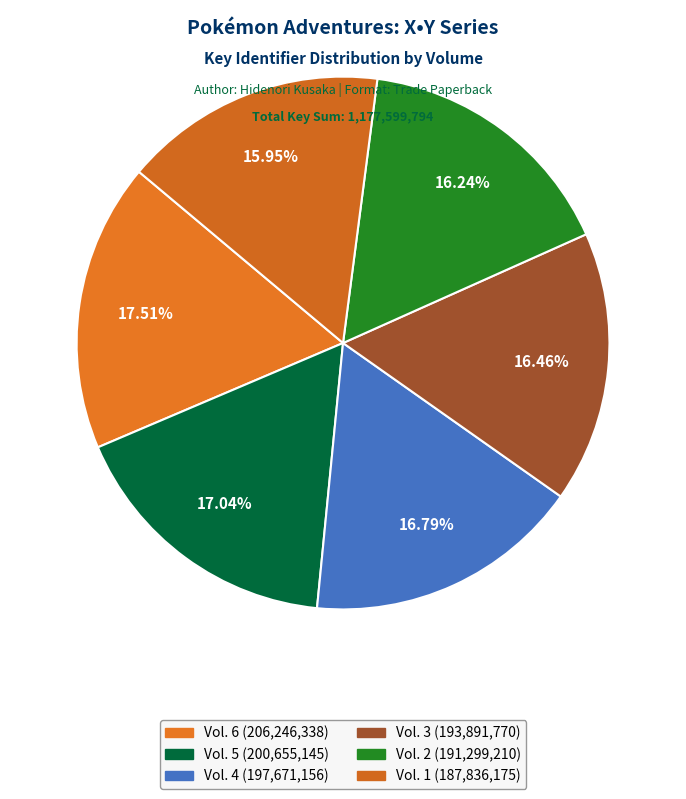

True or false: Vol. 6 accounts for 29% of the total.

False